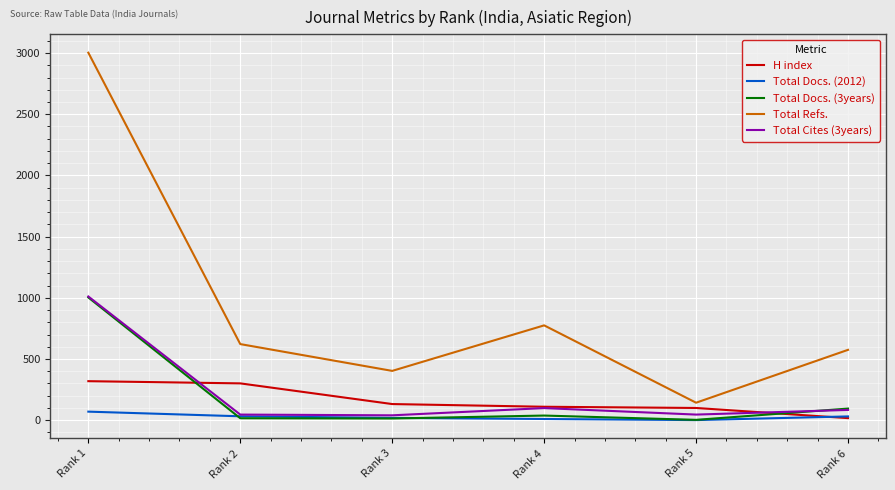

Is the value of Total Cites (3years) at Rank 5 greater than the value of H index at Rank 5?

No